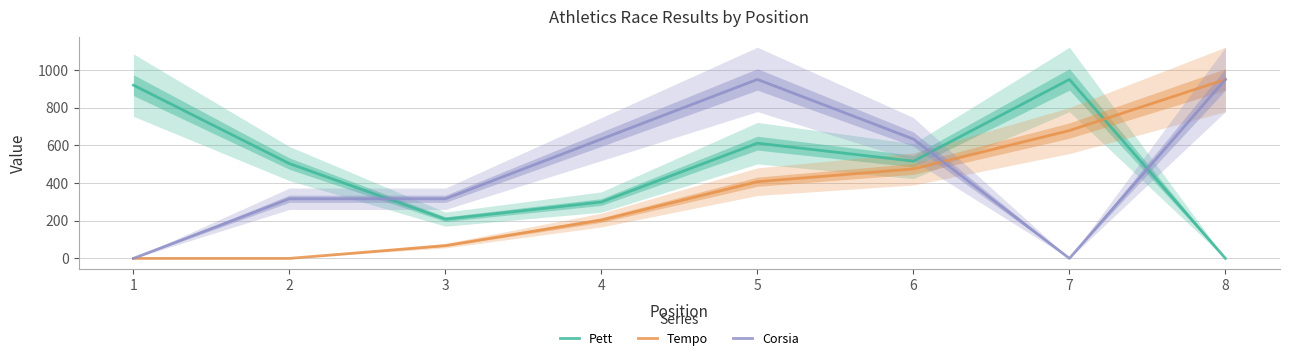

Reading left to right, what are all the values shown in this chart?

Pett: 919.6	503.2	208.2	299.3	611.6	516.2	950.0	0.0
Tempo: 0.0	0.0	67.9	203.6	407.1	475.0	678.6	950.0
Corsia: 0.0	316.7	316.7	633.3	950.0	633.3	0.0	950.0